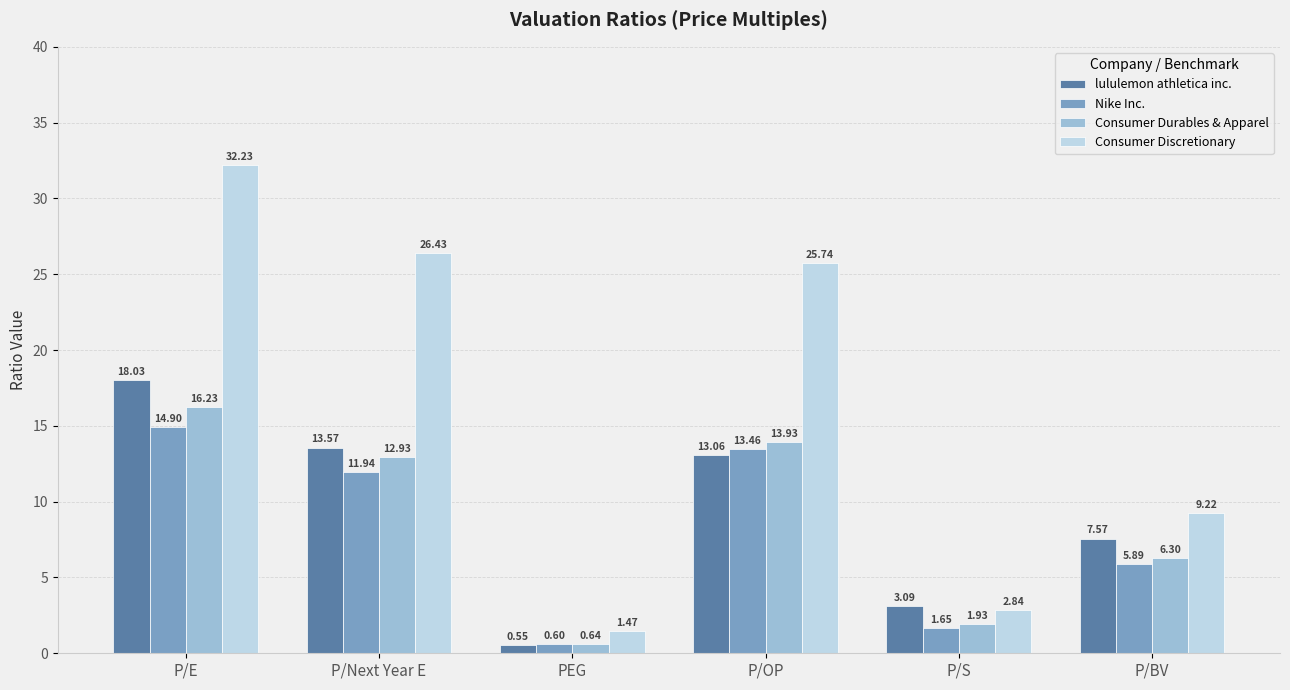

List the labels in order of lululemon athletica inc. value, smallest first.

PEG, P/S, P/BV, P/OP, P/Next Year E, P/E